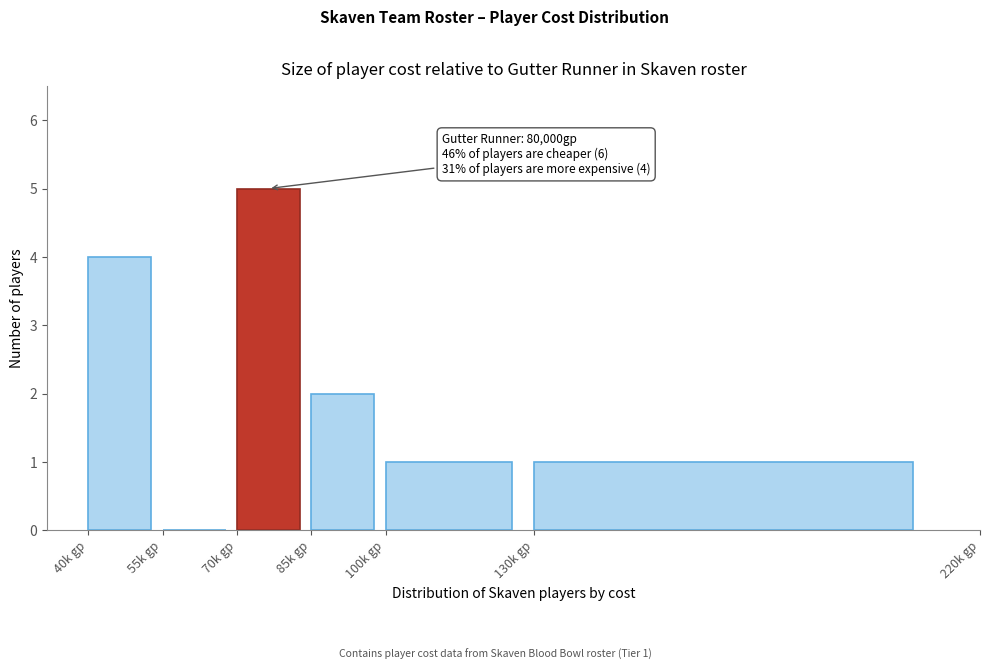

Reading left to right, transcribe all the data shown in this chart.

40k gp=4	55k gp=0	70k gp=5	85k gp=2	100k gp=1	130k gp=1